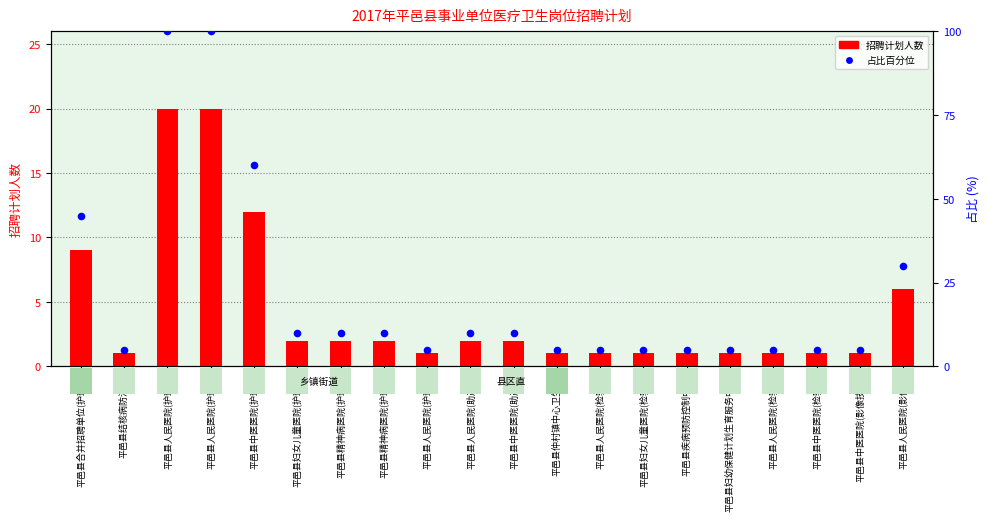

Which series has the largest total across all categories?

占比百分位